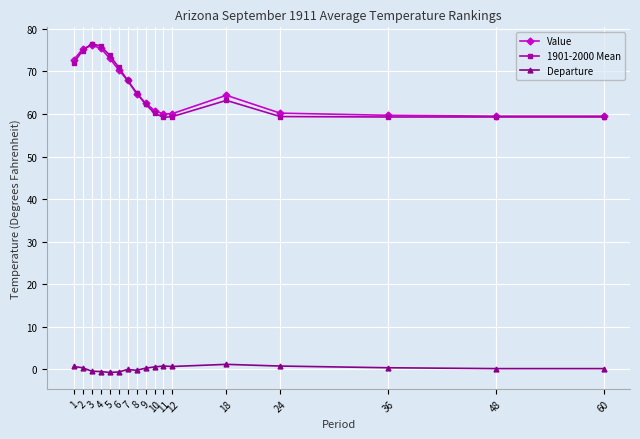

The value of Departure at 12 is 0.7. True or false?

True